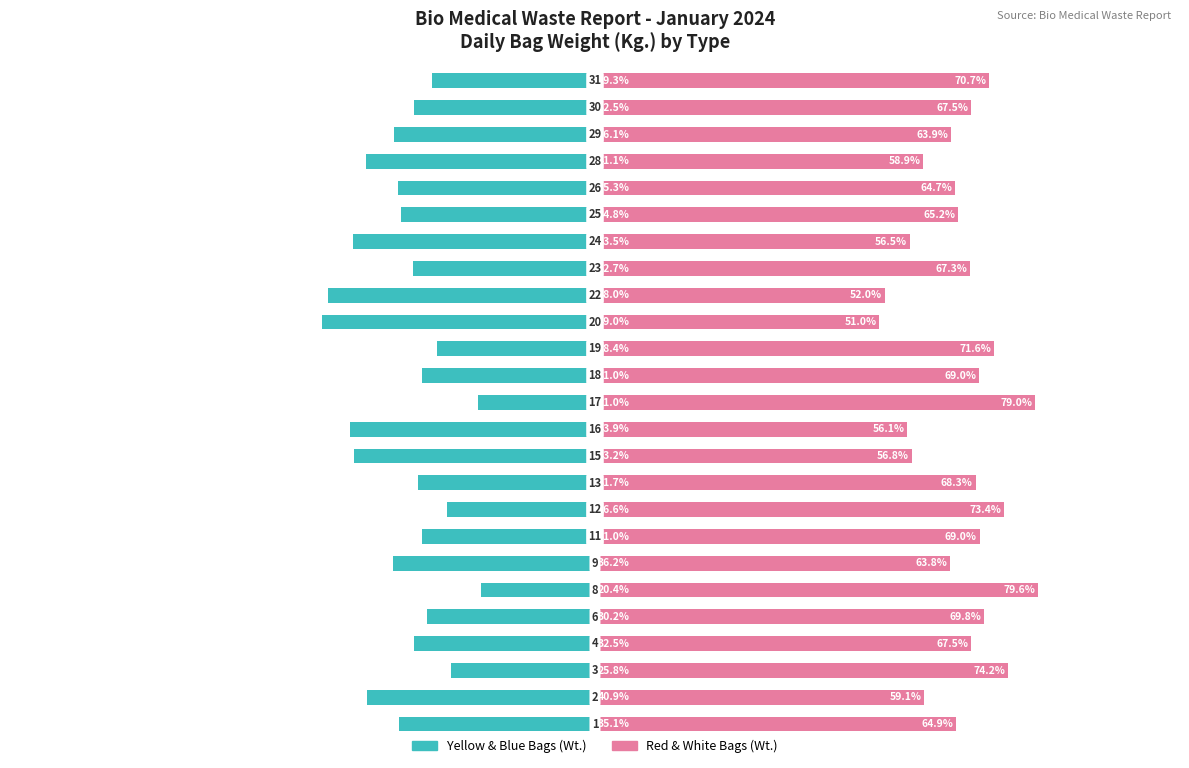

What is the sum of all Red & White Bags values?

1639.8